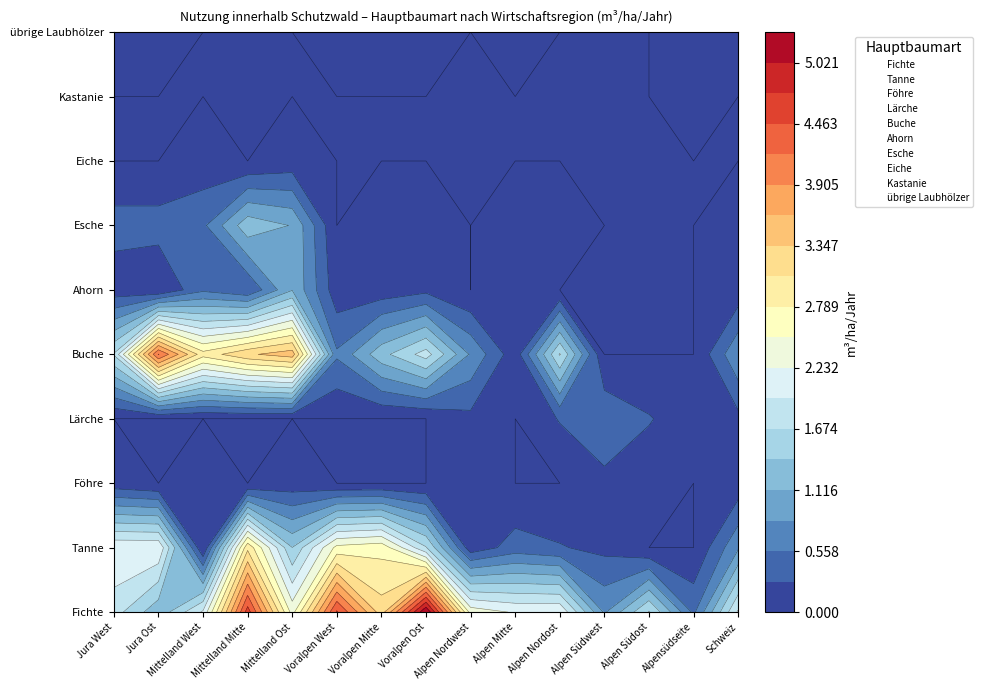

The value of Kastanie at Mittelland Mitte is 0.0. True or false?

True